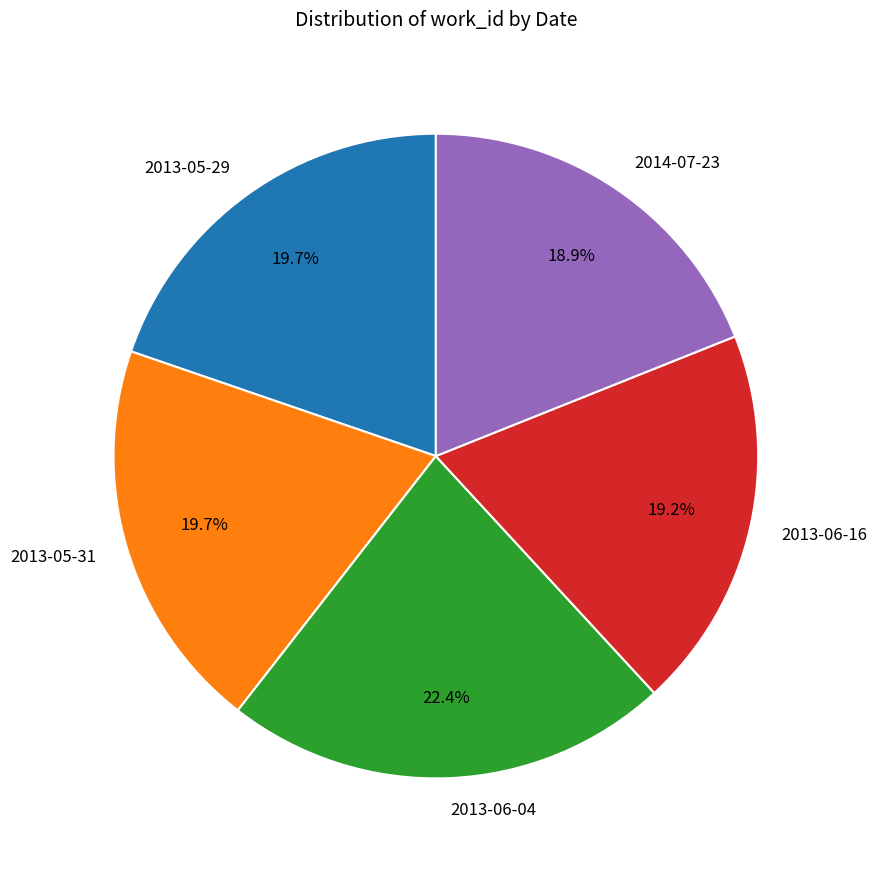

Is it true that 2013-06-16 is 19% of the pie?

True